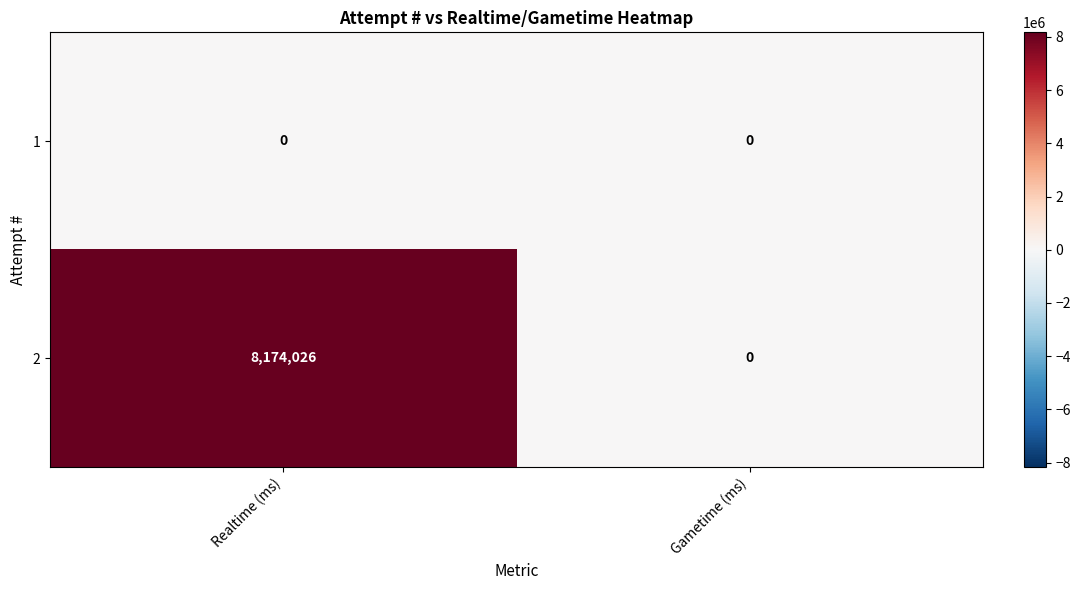

How many categories are shown in the chart?

2